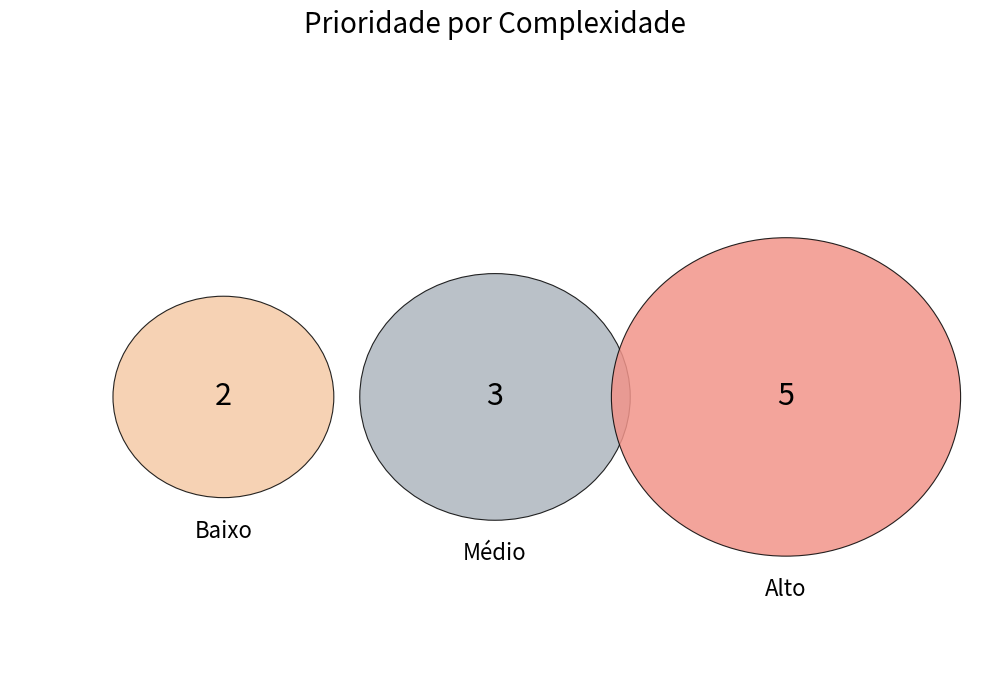

To the nearest percent, what is the difference between the largest and smallest slice percentages?

30%